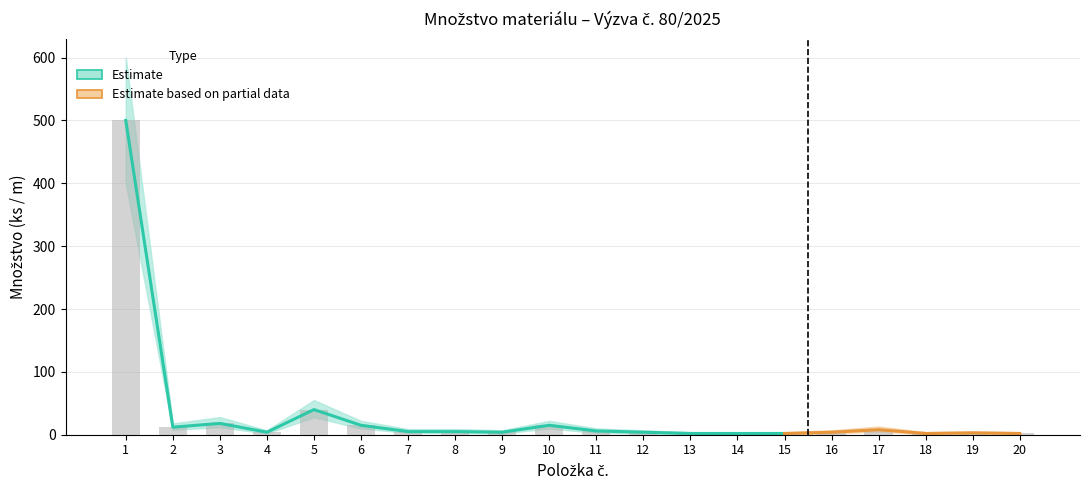

What is the average value?

33